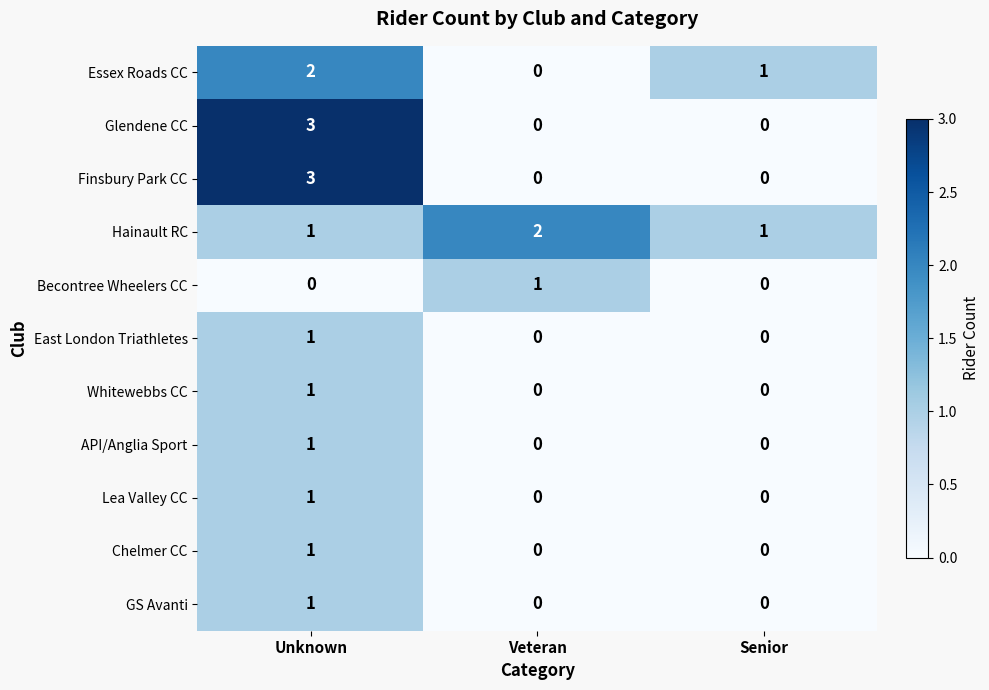

What is the total value across all series at Unknown?

15